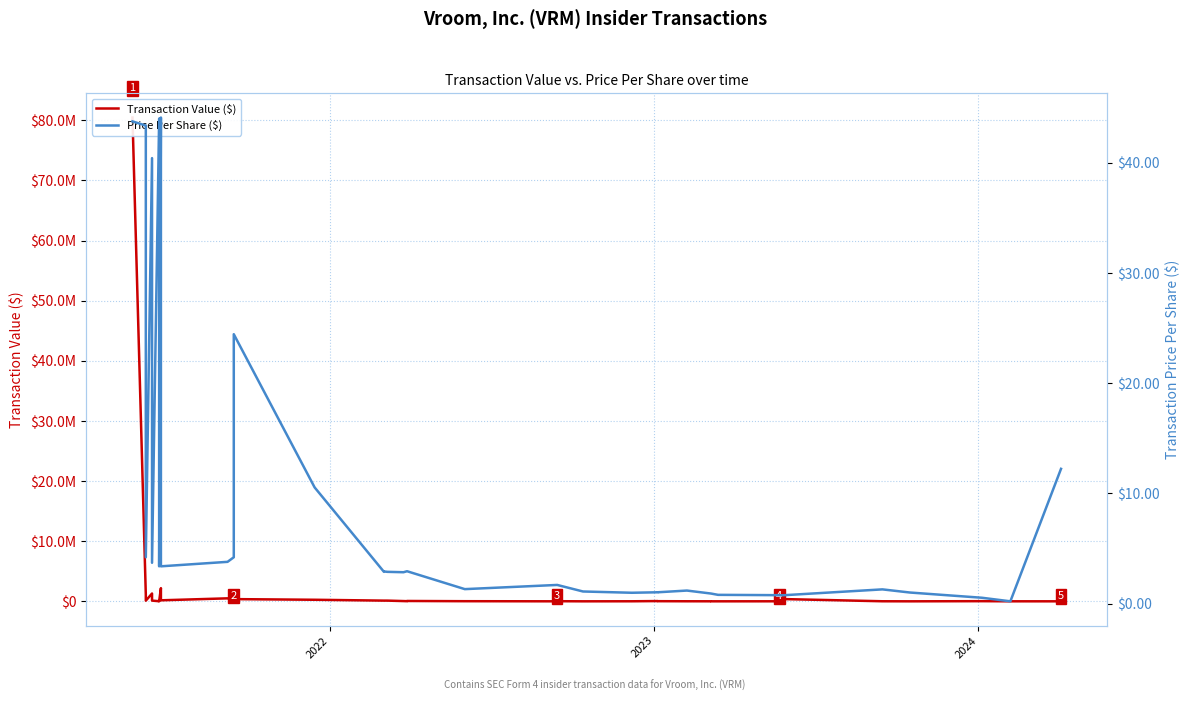

True or false: Price Per Share ($) and Transaction Value ($) cross at least once.

False